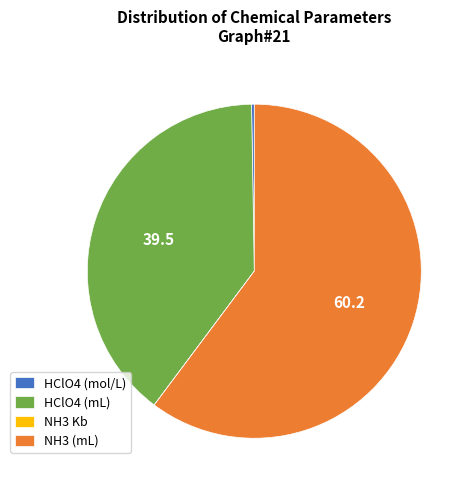

Which category has the biggest portion of the pie?

NH3 (mL)